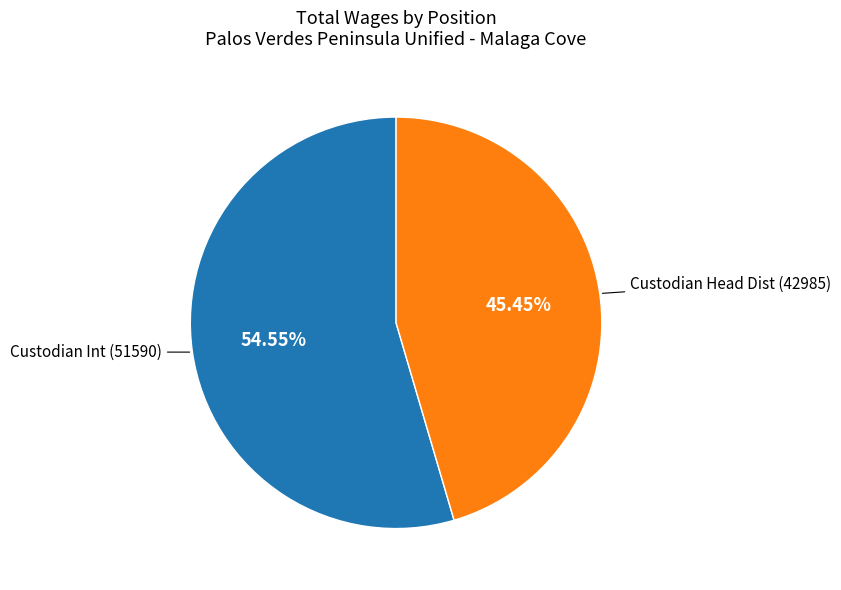

How many segments does this pie chart have?

2